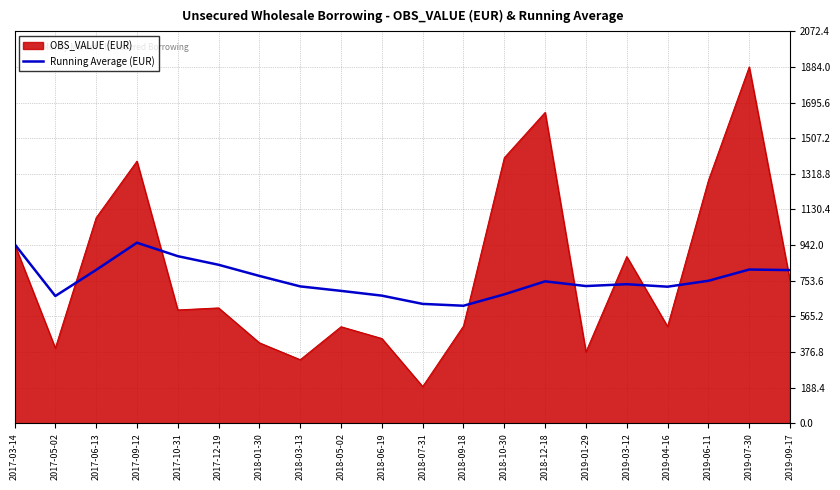

Rank the series at 2019-06-11 from lowest to highest value.

Running Average (EUR), OBS_VALUE (EUR)